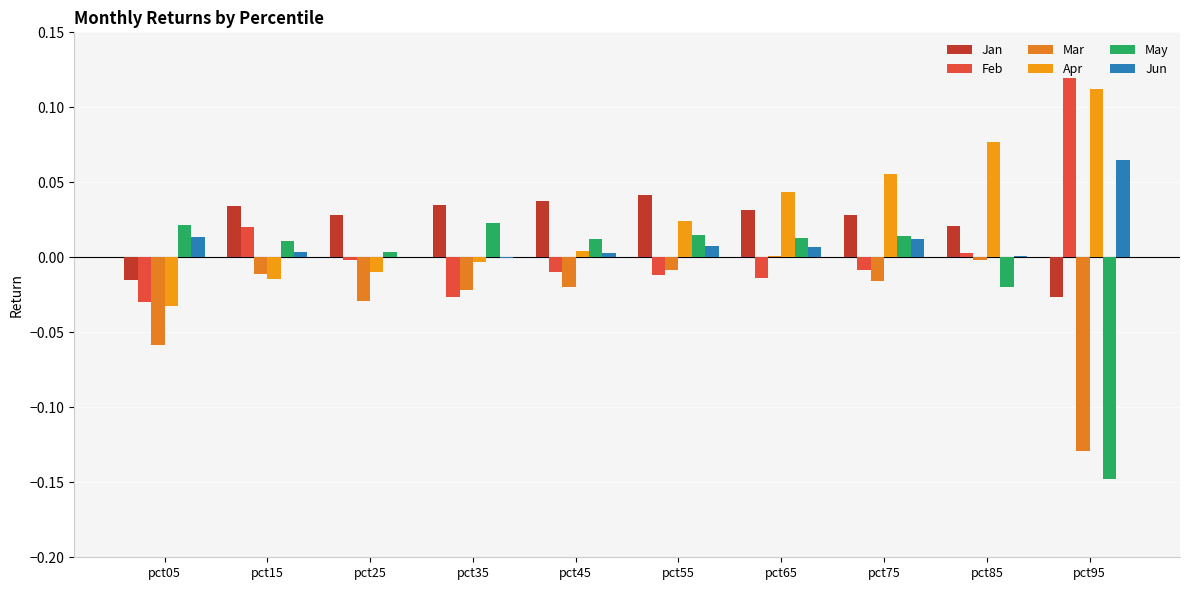

True or false: Jan has a value of 0.0 at pct65.

True